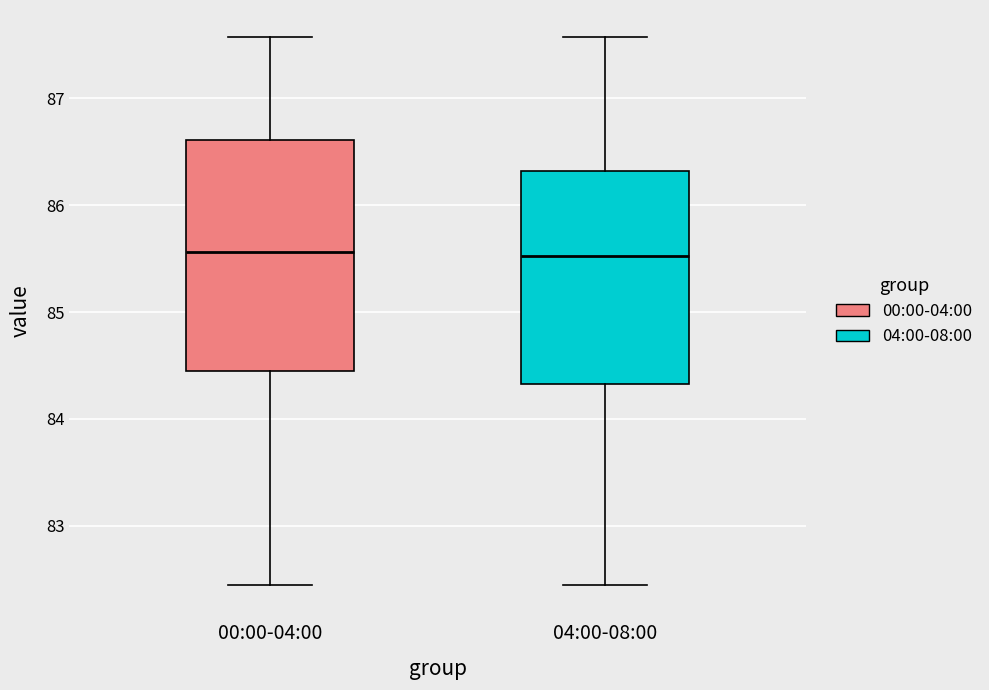

Reading left to right, read every box against the y-axis: the position of its median line, the range the box covers, and the ends of its whiskers. The values are not printed on the chart, so give them approximately, as read against the axis.

00:00-04:00: median 85.6, box 84.5 to 86.6, whiskers 82.5 to 87.6
04:00-08:00: median 85.5, box 84.3 to 86.3, whiskers 82.5 to 87.6